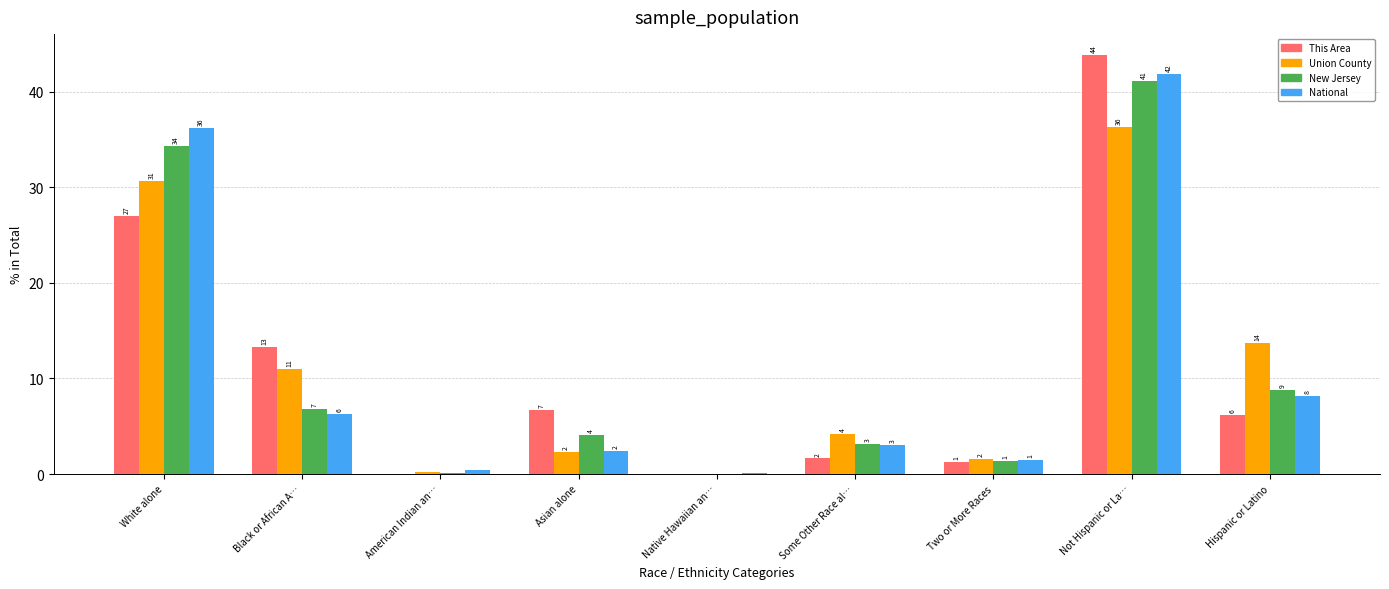

How many groups of bars are there?

9